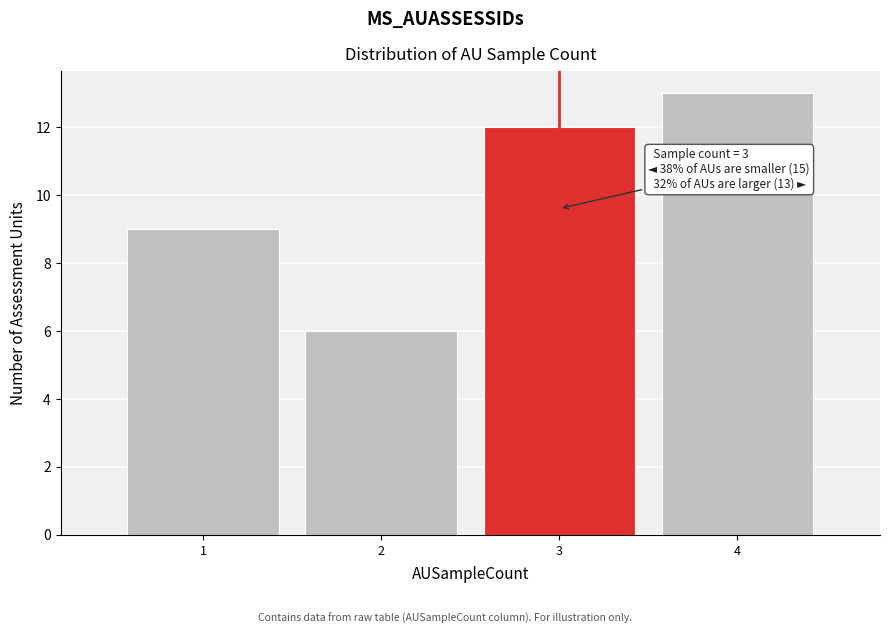

Which range on the x-axis has the tallest bar?

3.5 to 4.5